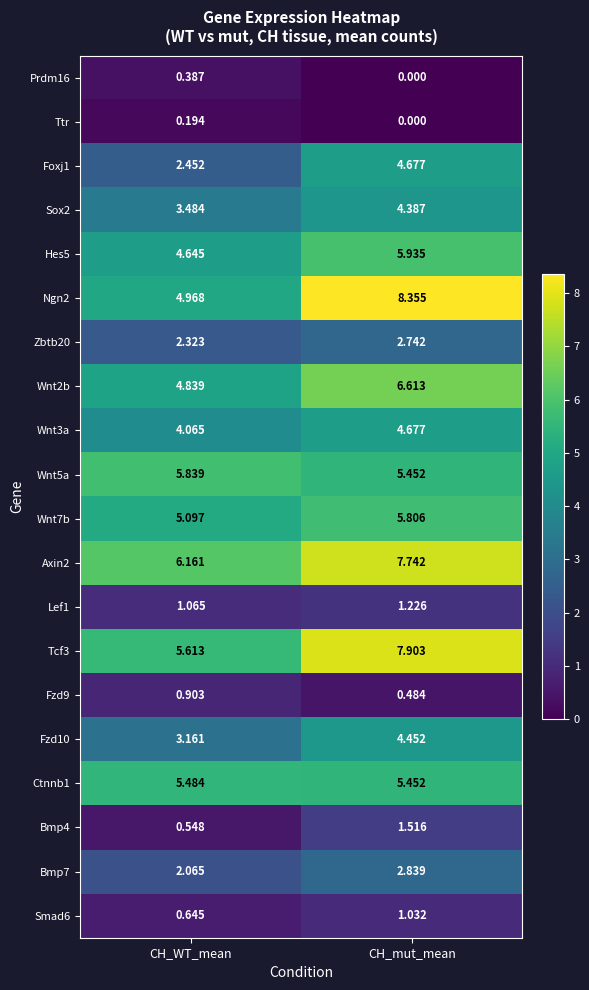

At which category does the chart reach its minimum across all series?

CH_mut_mean